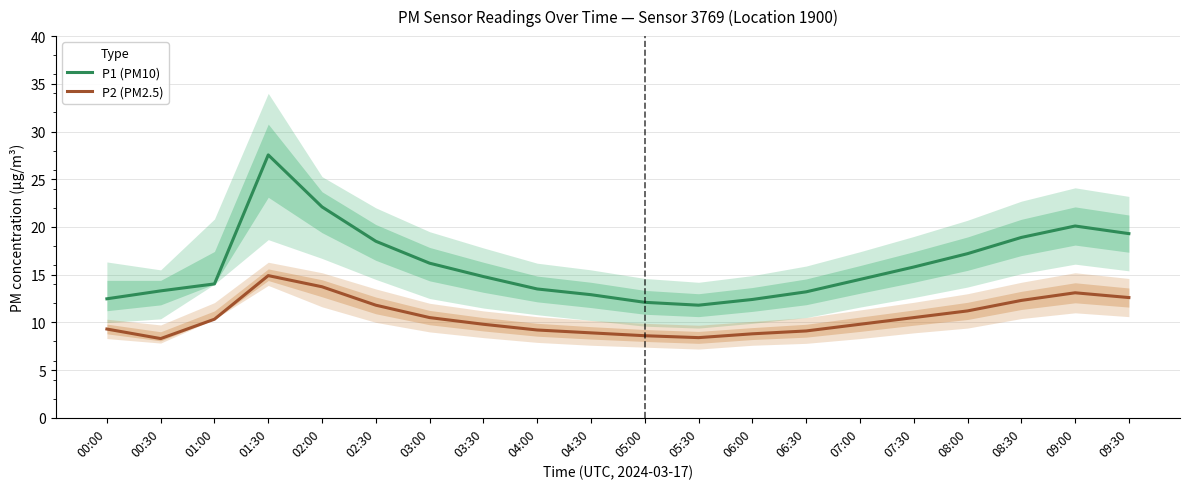

Which has a higher value, 04:30 or 05:30?

04:30